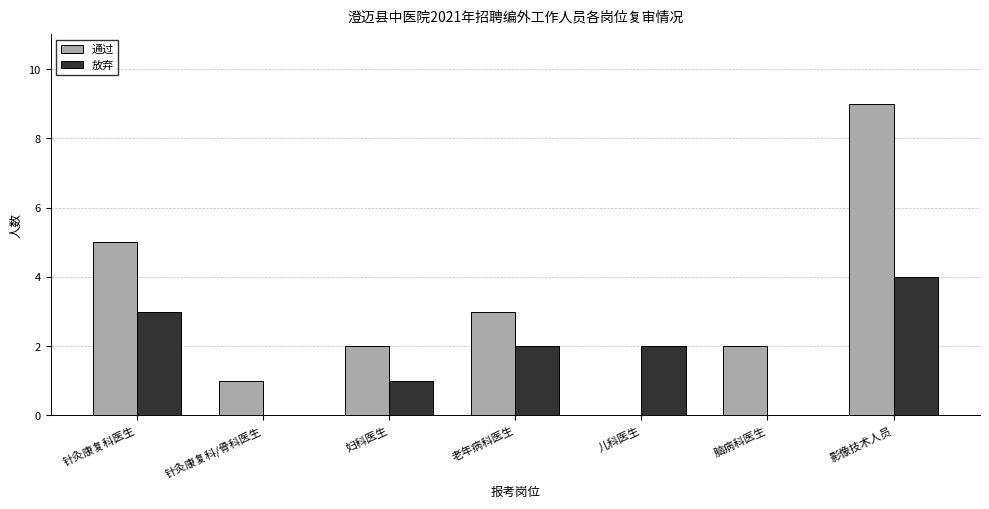

Which category has the highest value in the 放弃 series?

影像技术人员